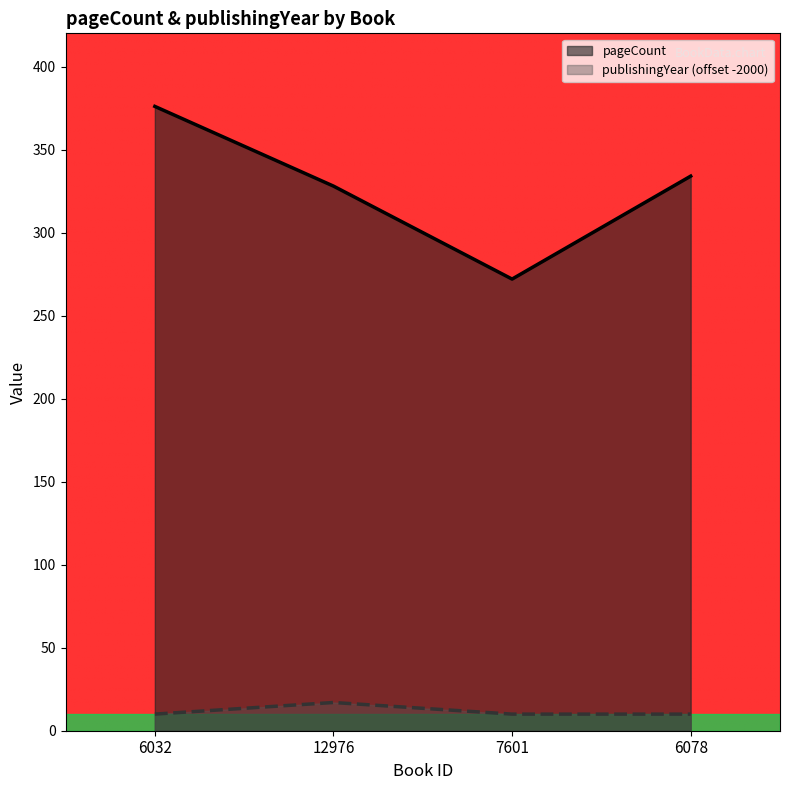

How many publishingYear values are between 10 and 17?

4